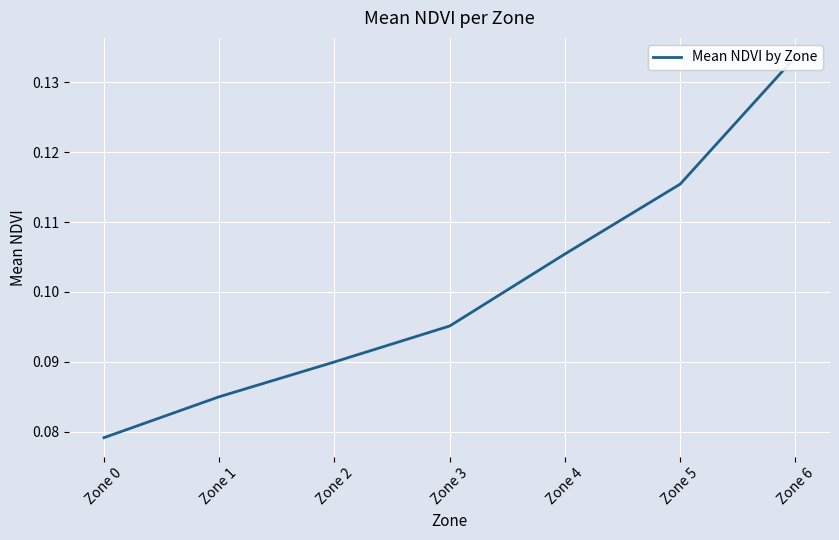

Reading left to right, transcribe all the data shown in this chart.

0.1	0.1	0.1	0.1	0.1	0.1	0.1